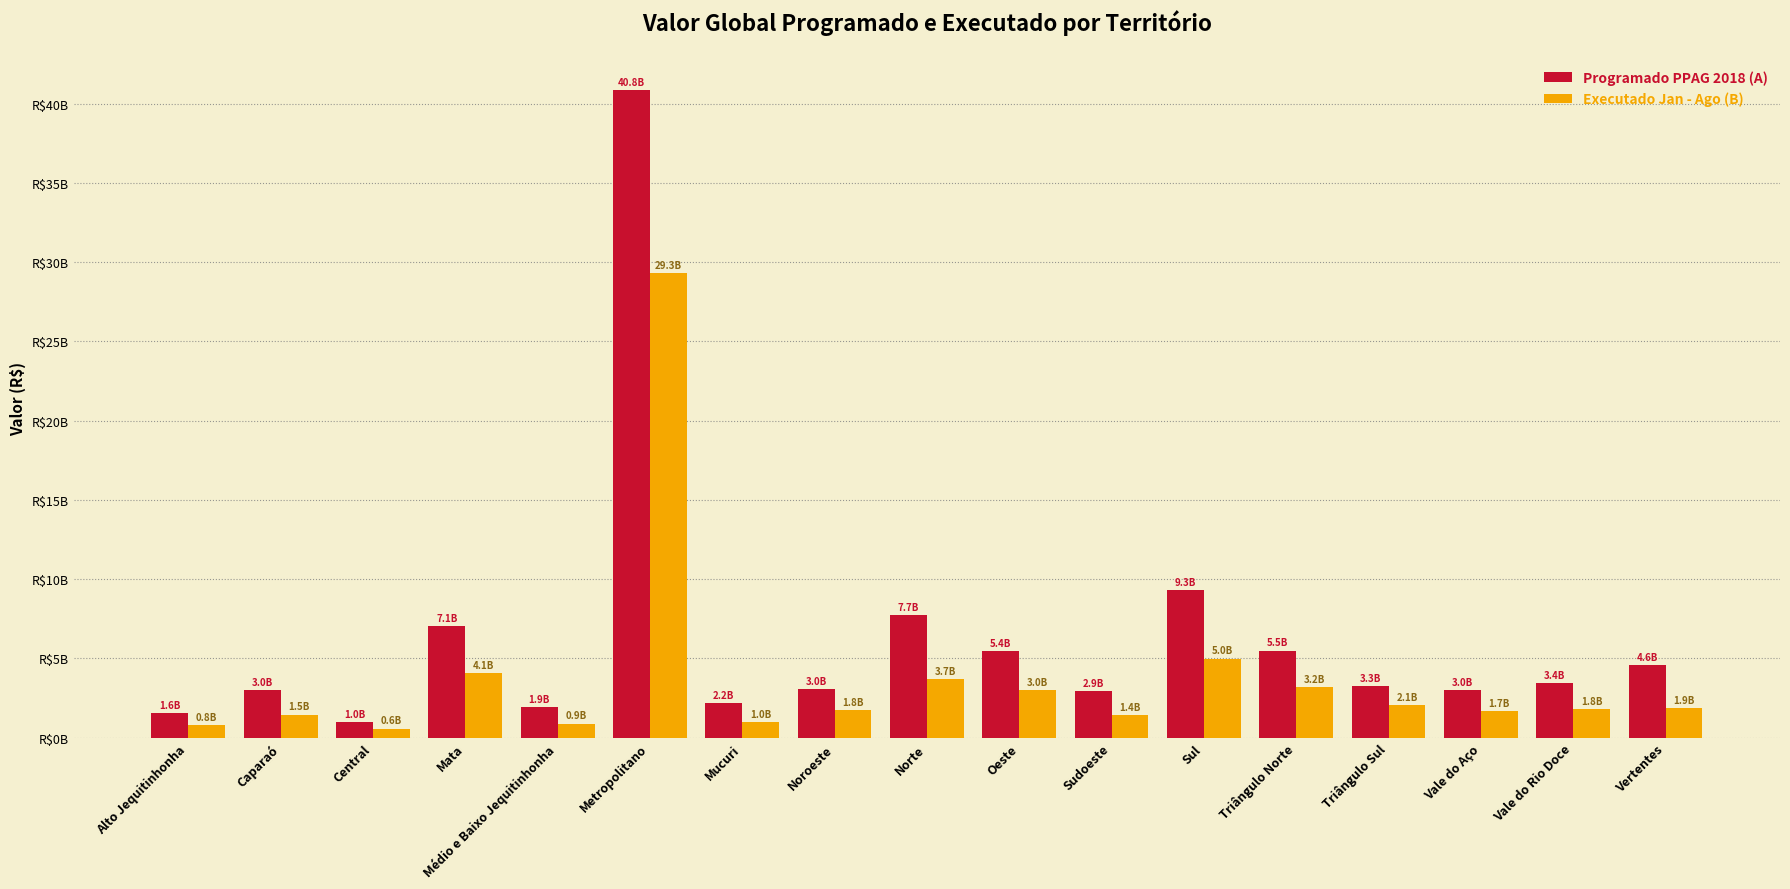

Which series has the largest range (max minus min)?

Programado PPAG 2018 (A)